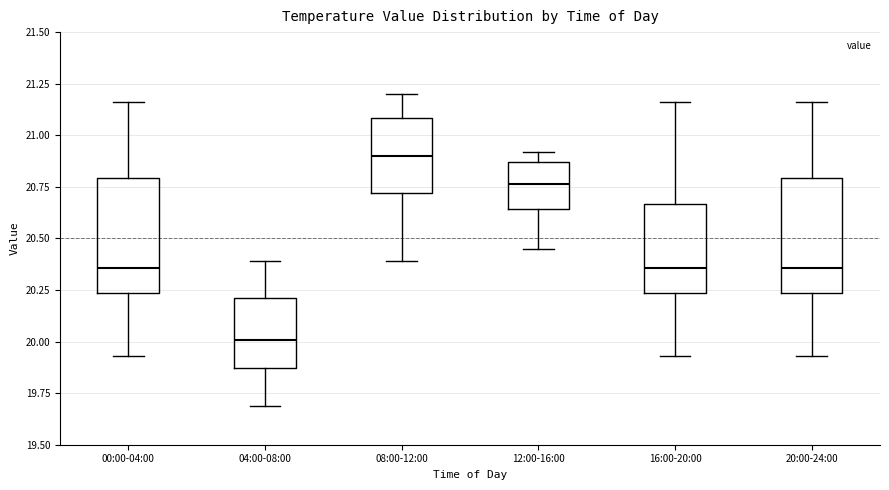

Which box has the highest median line?

08:00-12:00